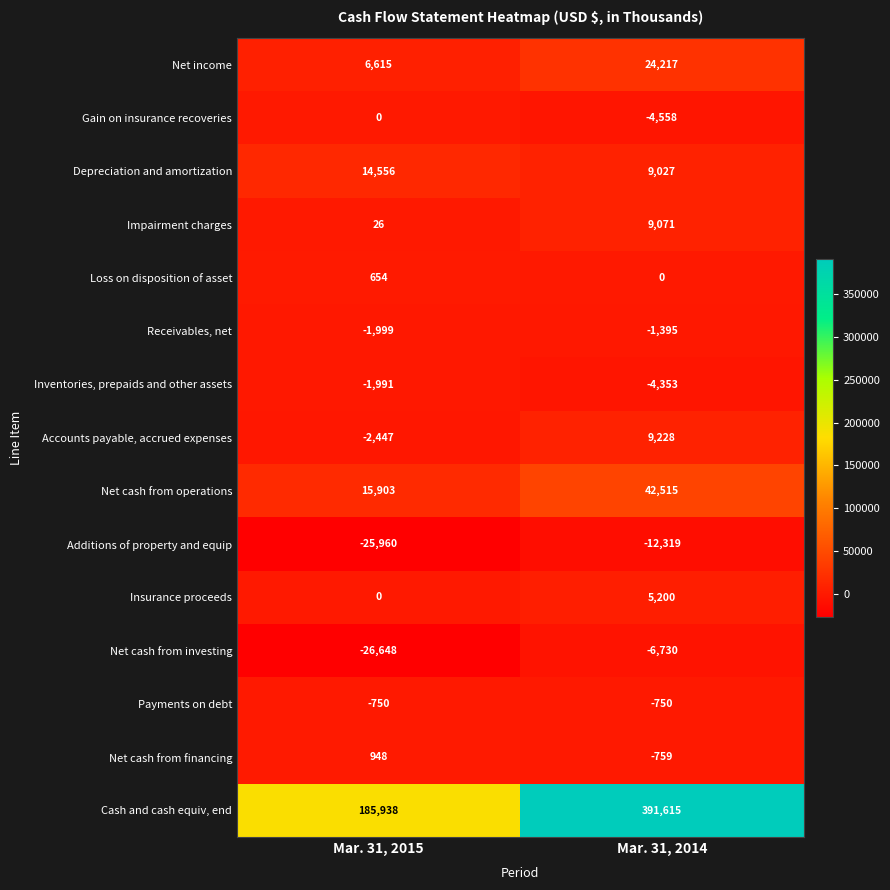

At Mar. 31, 2014, list the series in order from largest to smallest.

Cash and cash equiv, end, Net cash from operations, Net income, Accounts payable, accrued expenses, Impairment charges, Depreciation and amortization, Insurance proceeds, Loss on disposition of asset, Payments on debt, Net cash from financing, Receivables, net, Inventories, prepaids and other assets, Gain on insurance recoveries, Net cash from investing, Additions of property and equip